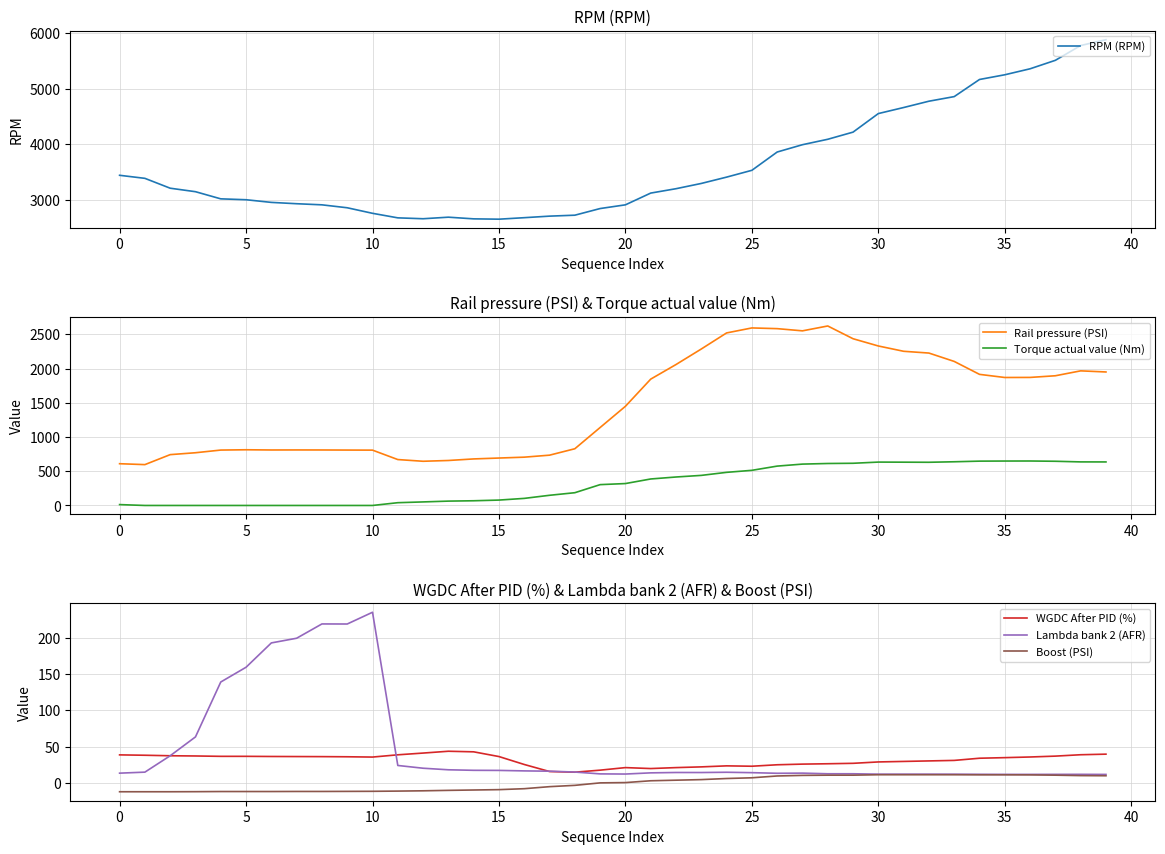

True or false: Rail pressure (PSI) has more than 1 interior local peaks.

True